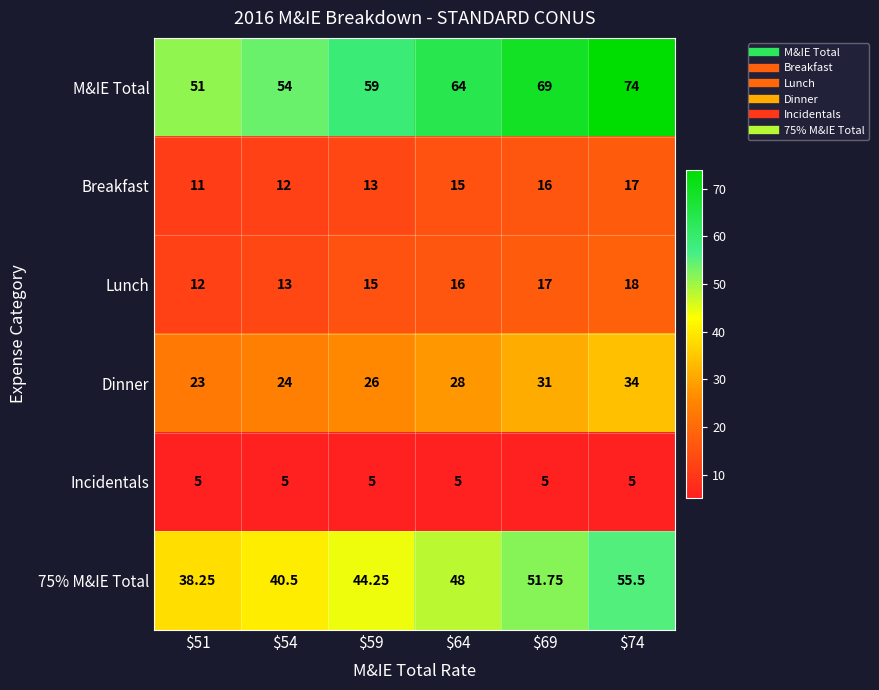

Which series has the largest range (max minus min)?

M&IE Total